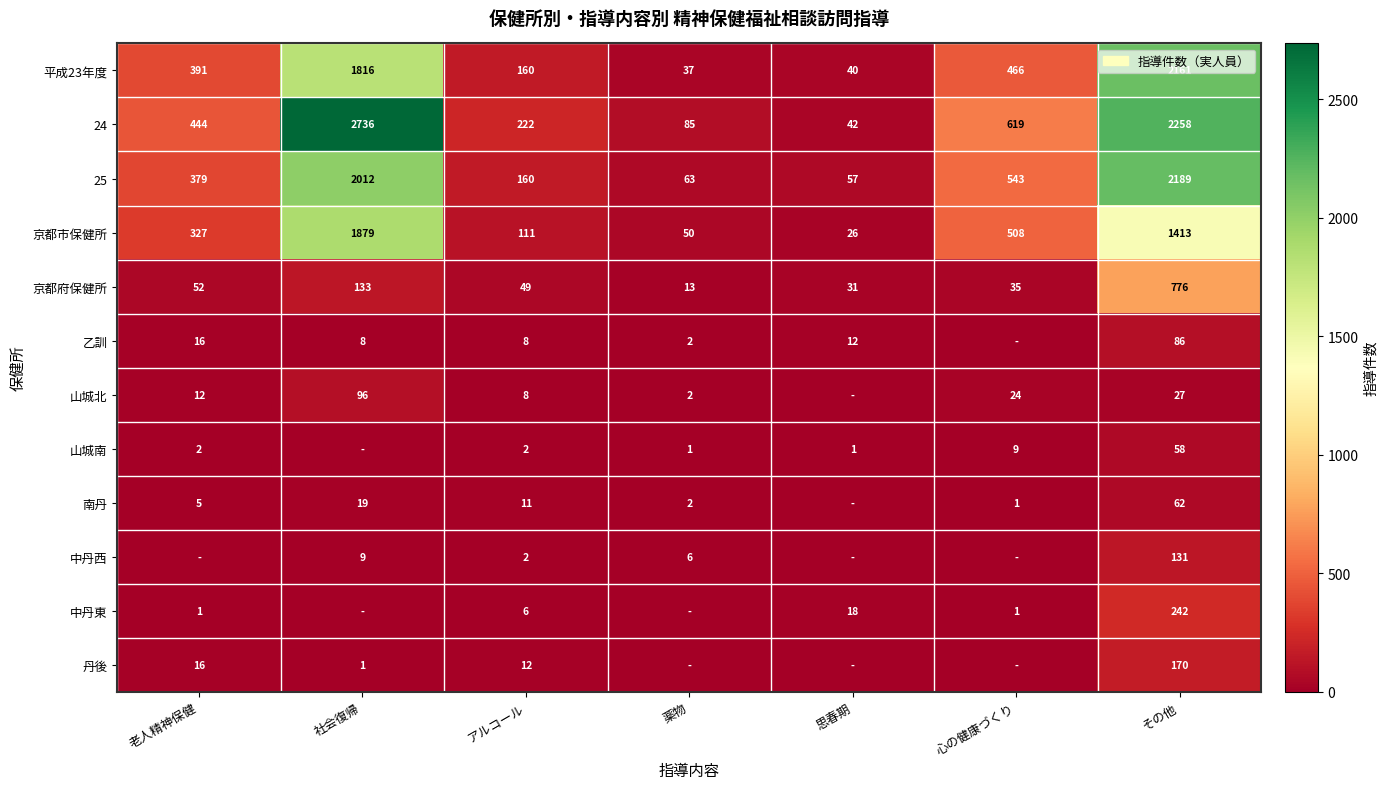

What is the sum of all 京都府保健所 values?

1089